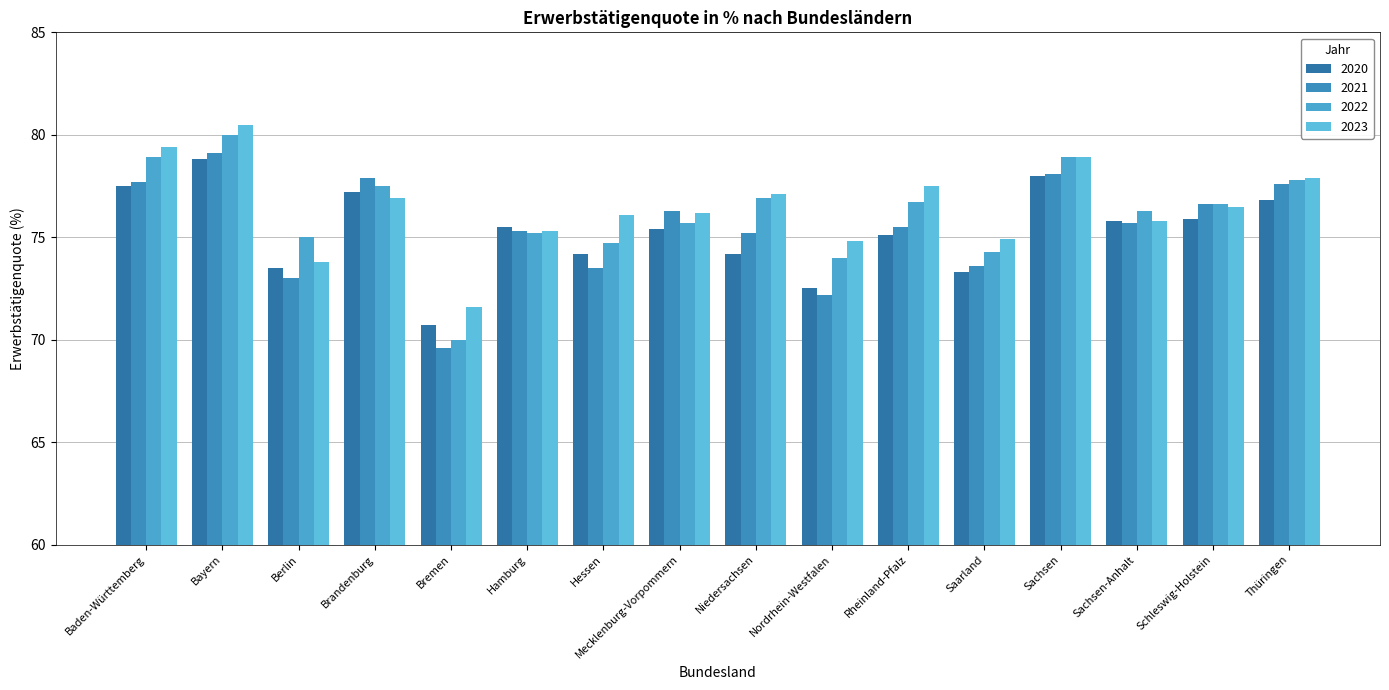

Between Baden-Württemberg and Nordrhein-Westfalen, which series saw the biggest shift?

2021